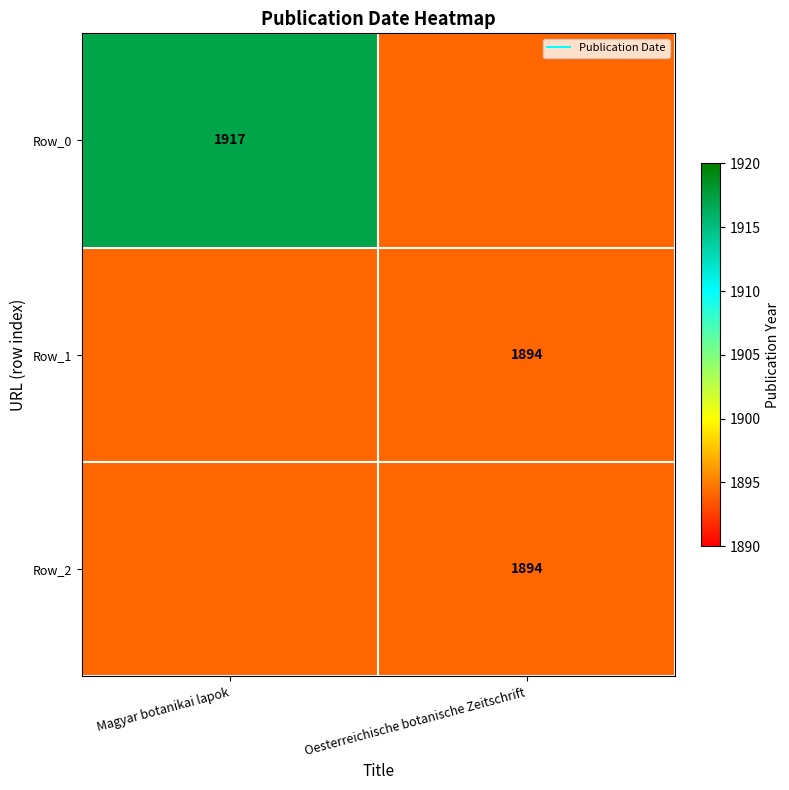

Which series has the largest total across all categories?

Row_0